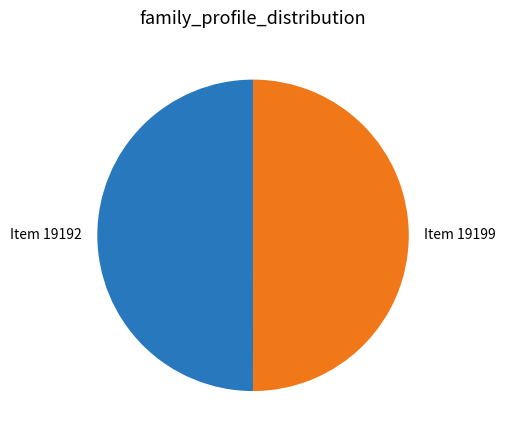

Approximately how many times larger is the value at Item 19192 compared to Item 19199?

1.0